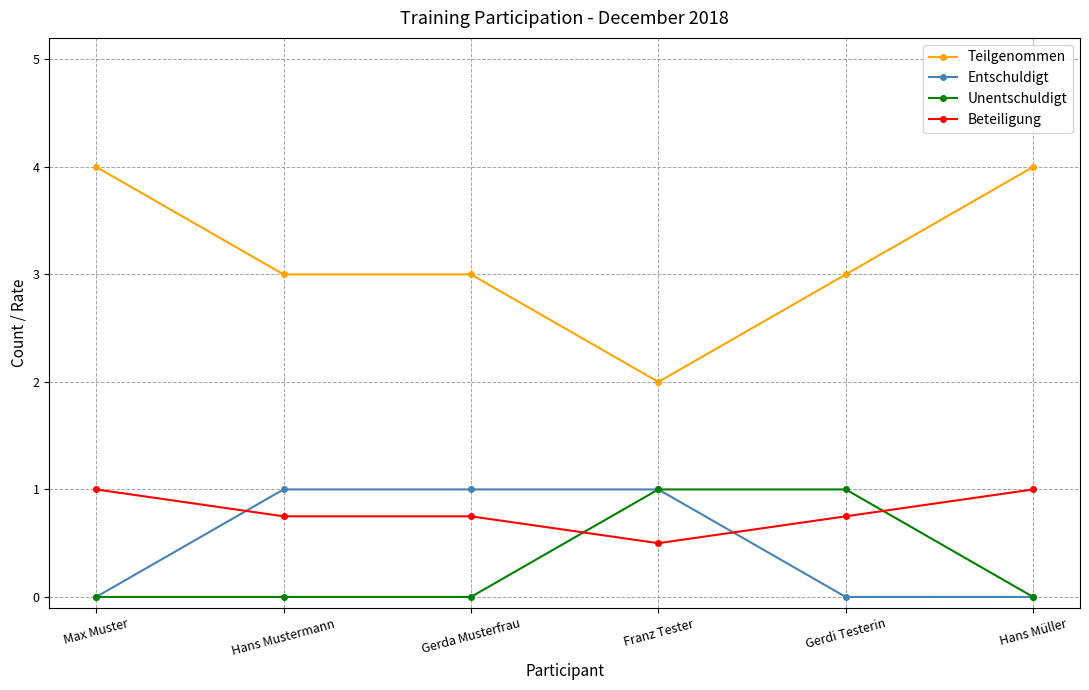

At Gerdi Testerin, list the series in order from largest to smallest.

Teilgenommen, Unentschuldigt, Beteiligung, Entschuldigt